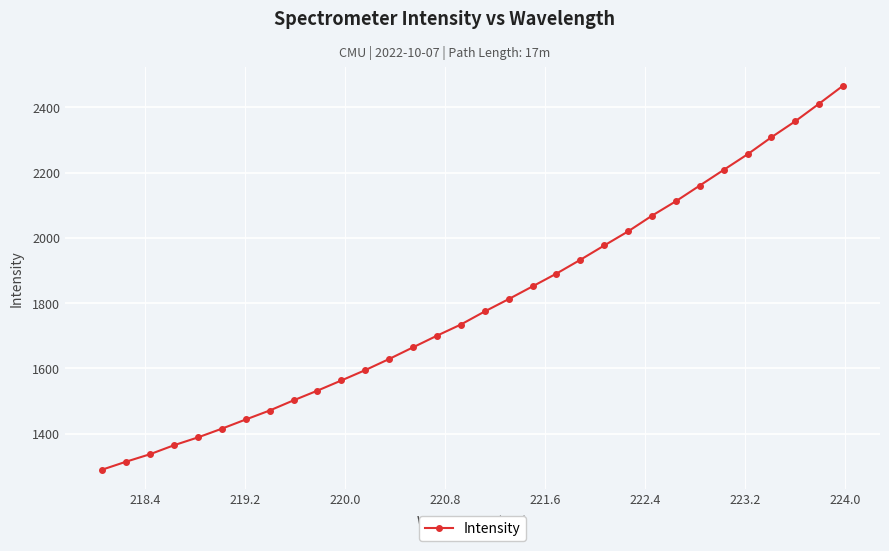

What is the value of the 8th point from the left?

1471.0